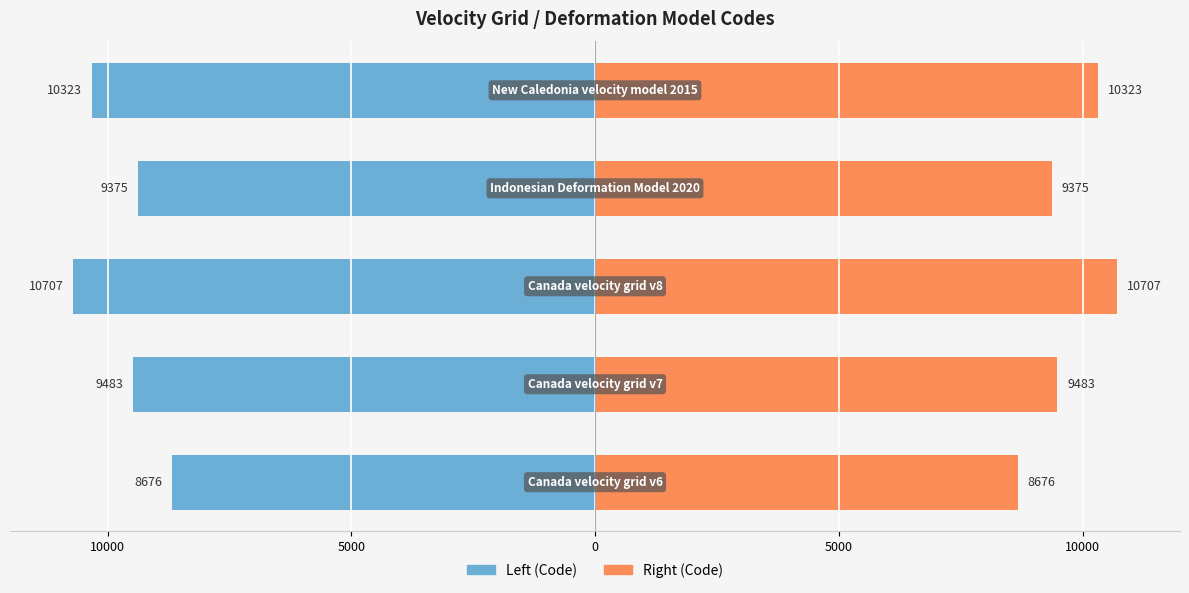

The Code (Left) series shows -8676 at 10000. True or false?

True